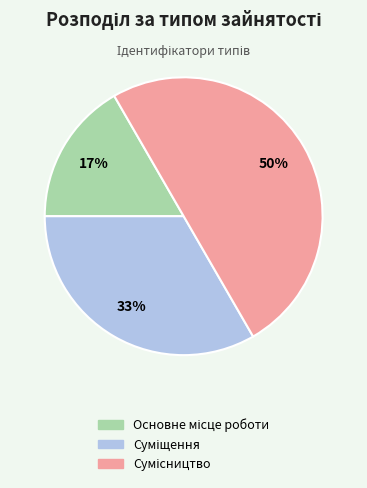

To the nearest percent, what is the average slice percentage?

33%